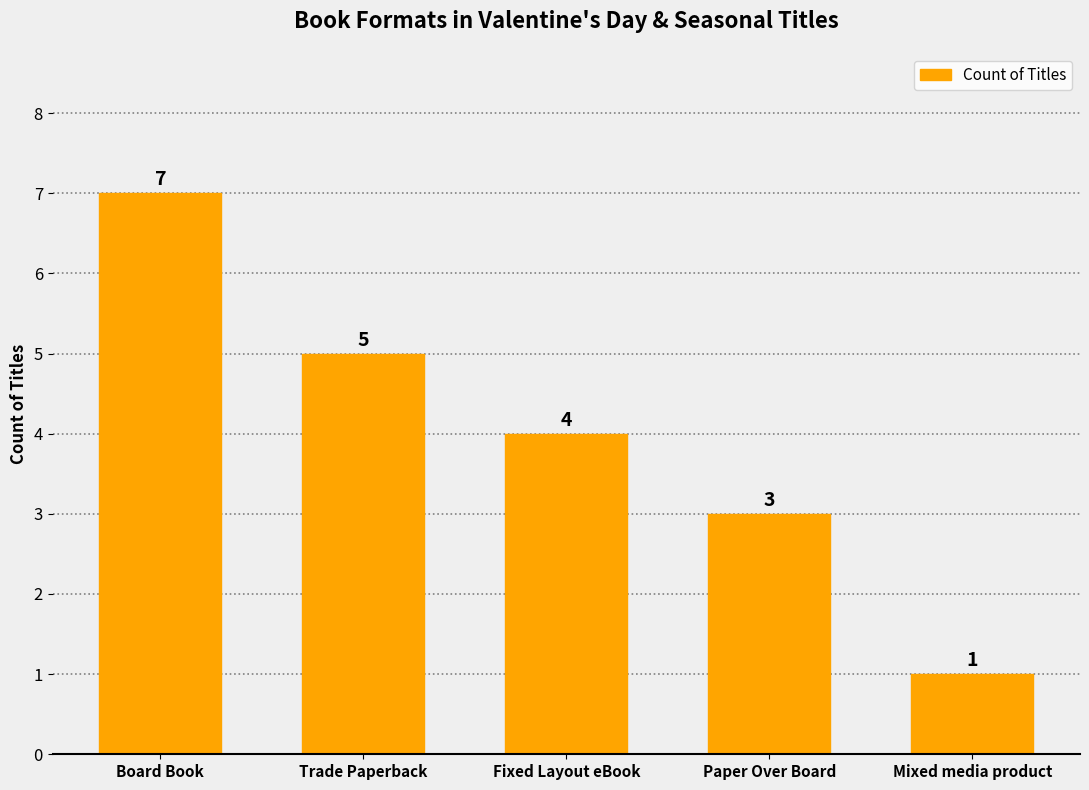

Between Trade Paperback and Paper Over Board, which is larger?

Trade Paperback